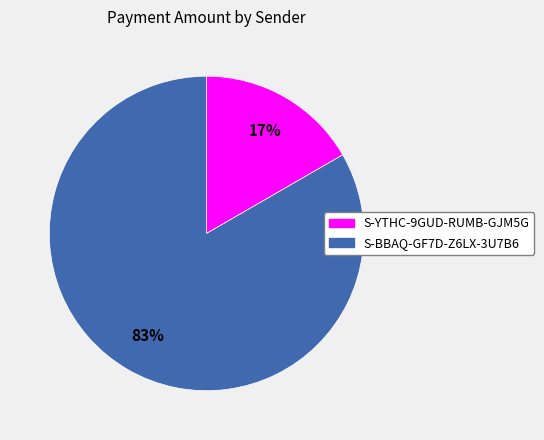

Combined, do S-BBAQ-GF7D-Z6LX-3U7B6 and S-YTHC-9GUD-RUMB-GJM5G account for over 50%?

Yes